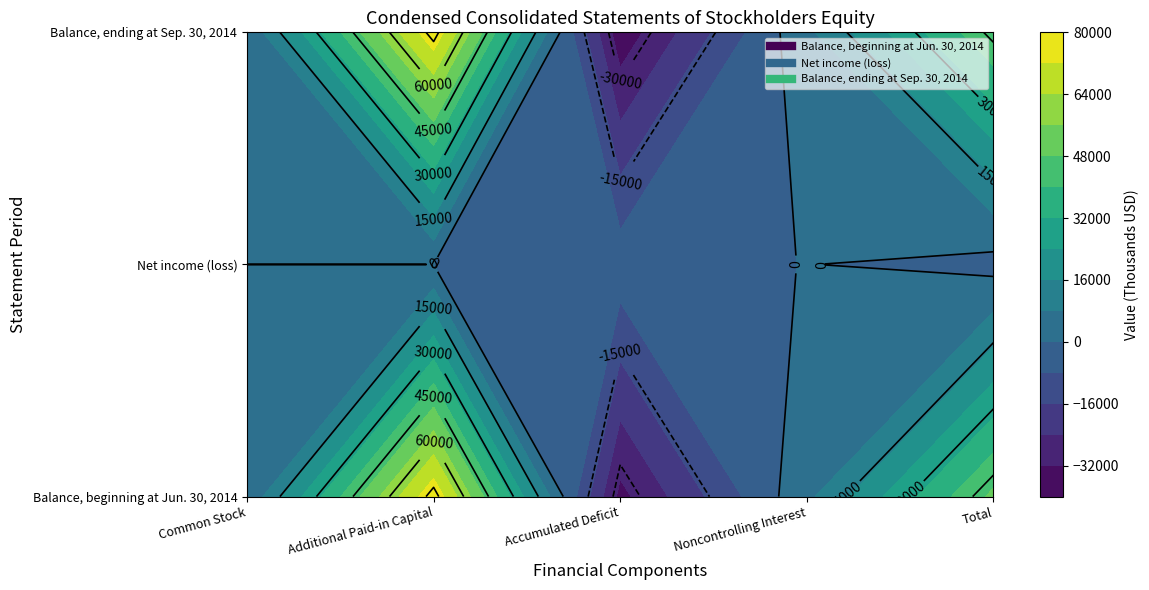

Count the number of data series in this chart.

3